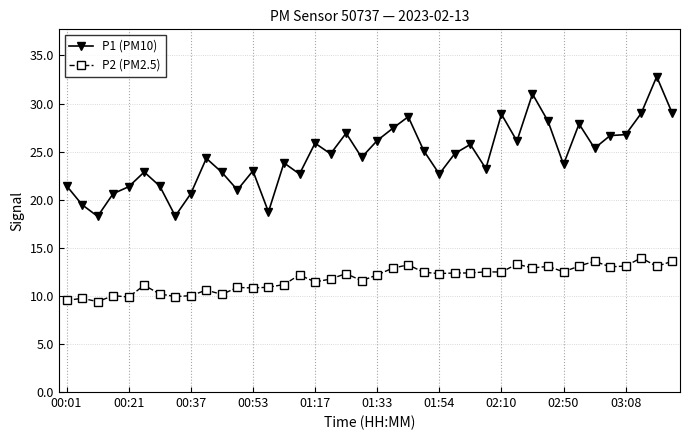

What is the value of the P2 (PM2.5) point at the 13th from the left?

10.8